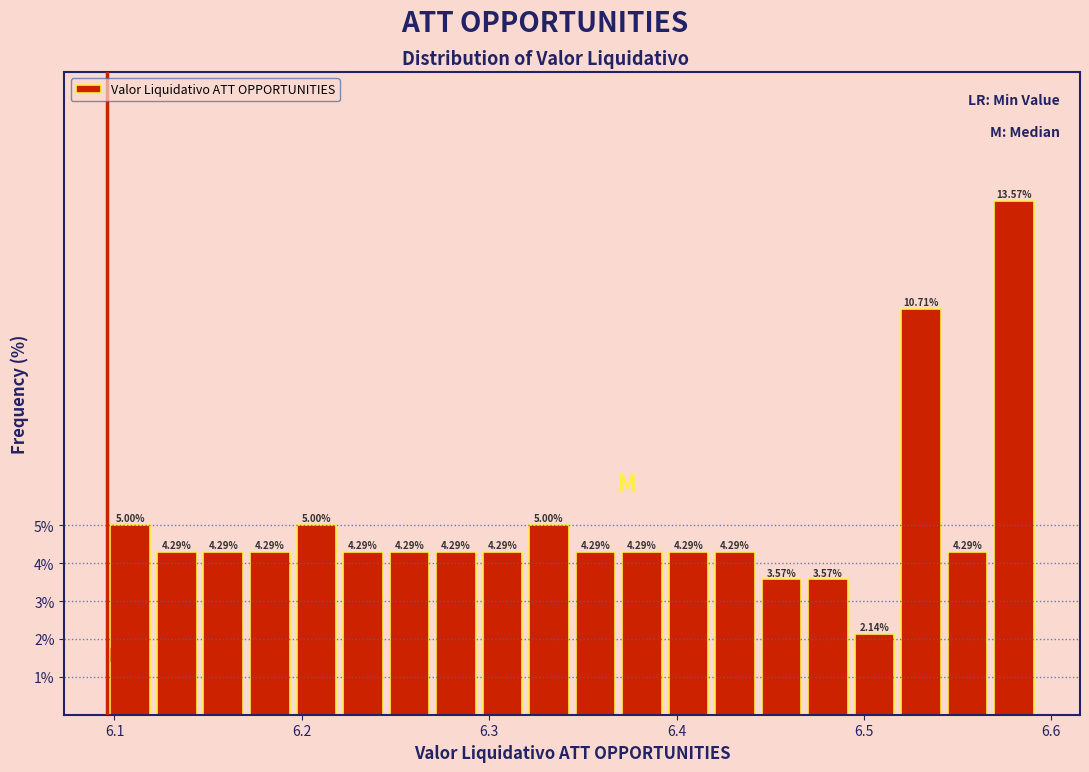

Around what value on the x-axis is the tallest bar? Give the approximate position of its centre, as read against the axis.

6.58